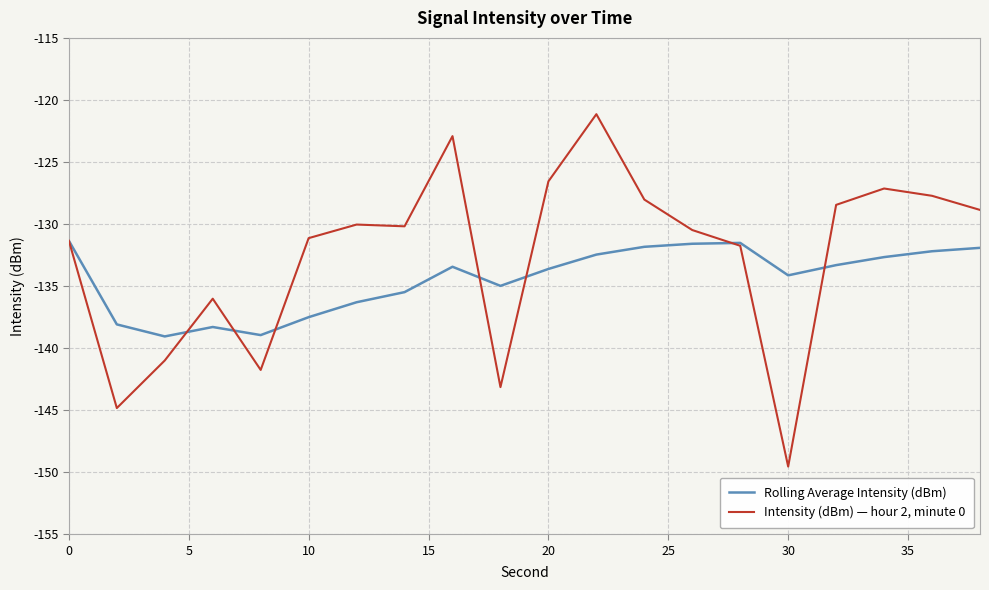

True or false: Rolling Average Intensity (dBm) and Intensity (dBm) — hour 2, minute 0 intersect in this chart.

True